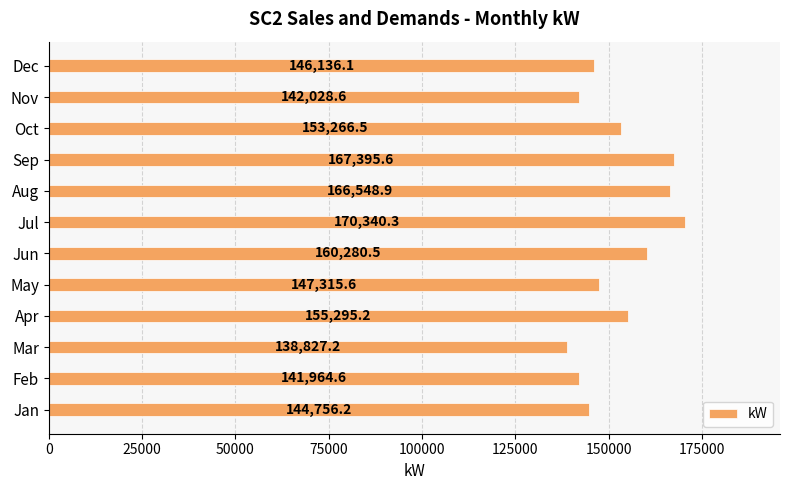

What is the difference between the second highest and minimum values?

28568.4